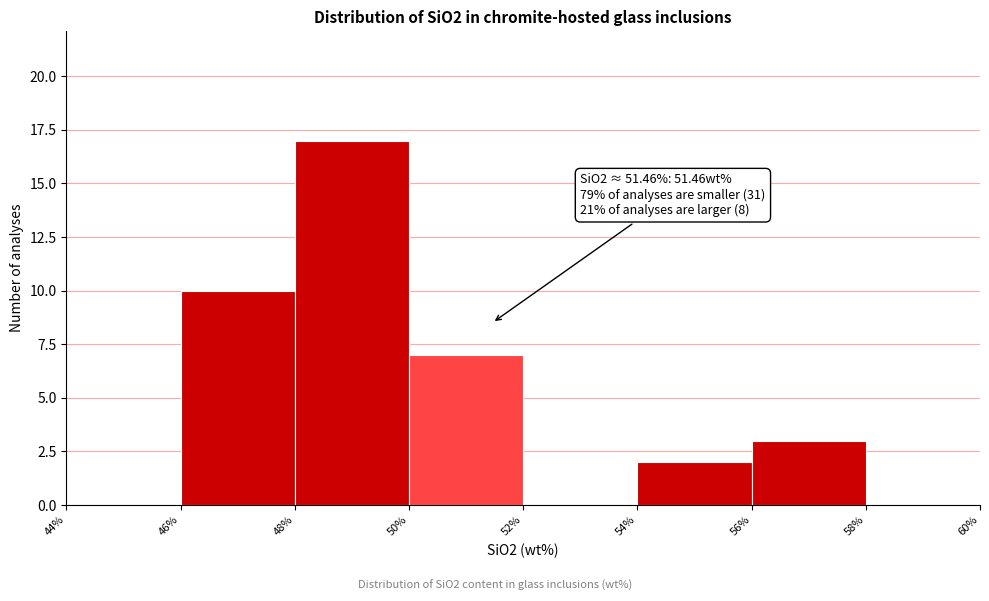

Which range on the x-axis has the tallest bar?

48% to 50%